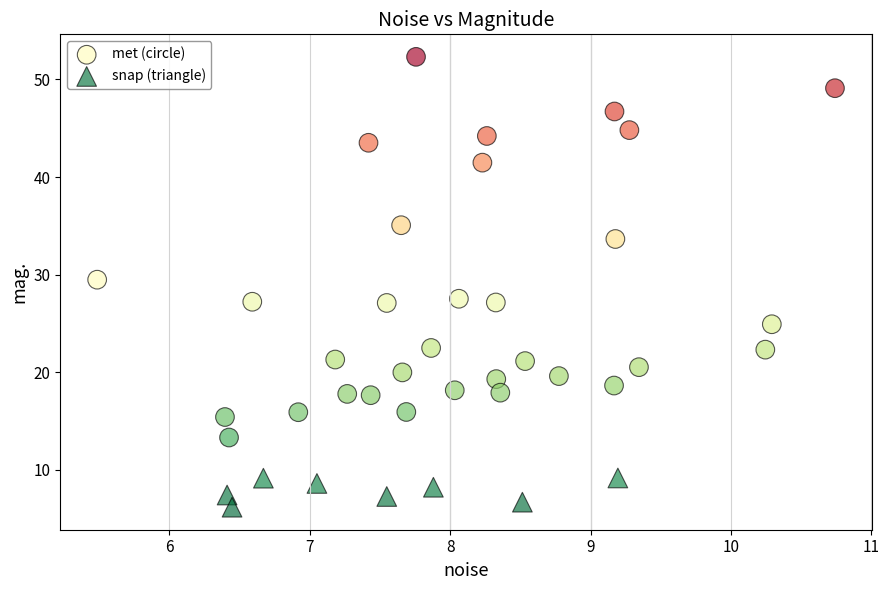

Which series reaches the maximum Y coordinate?

met (circle)